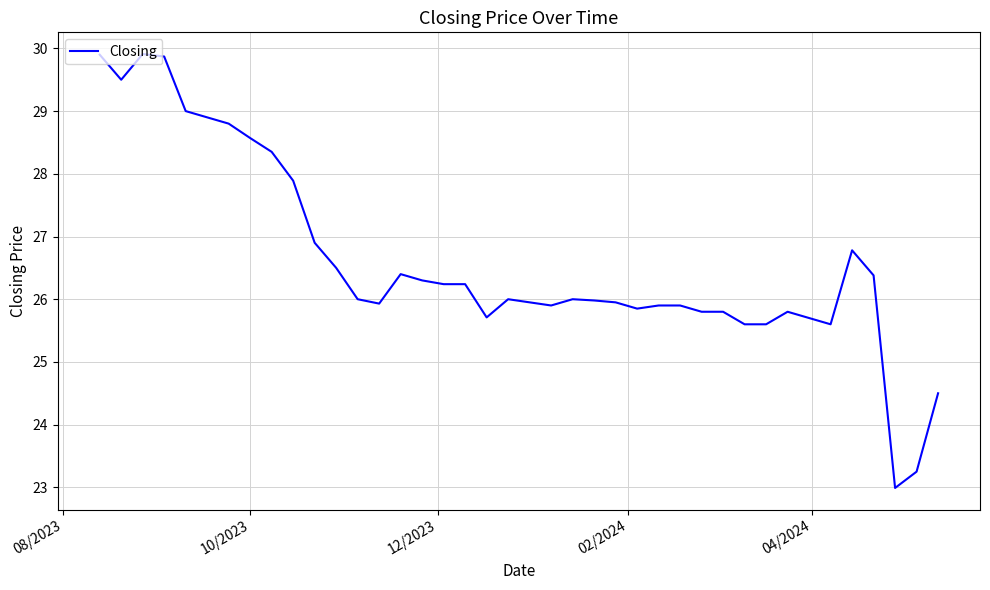

What is the smallest value displayed?

23.0